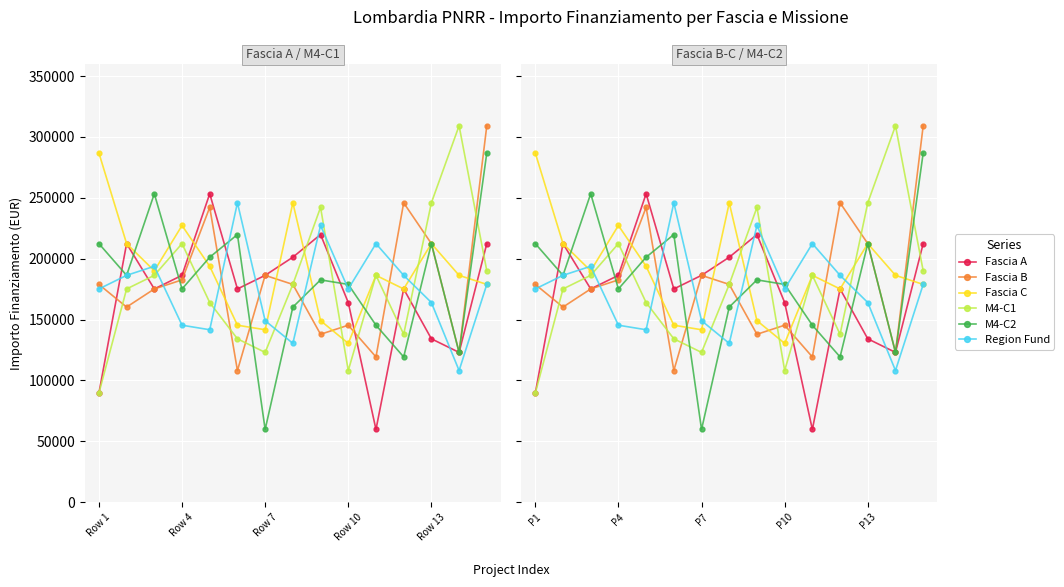

Between Row 13 and 8, which is larger?

Row 13